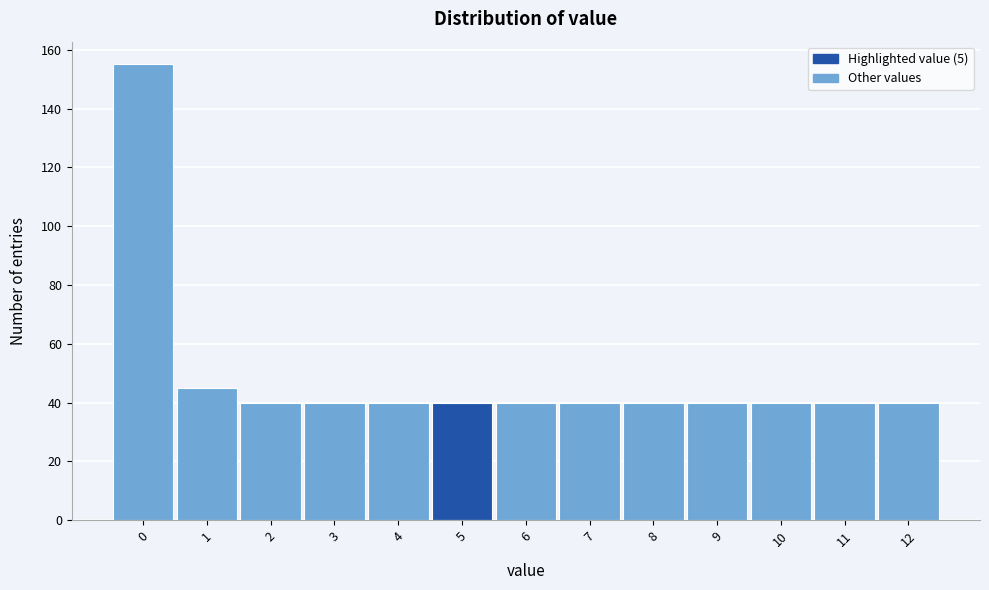

Over which range of the x-axis is the bar tallest?

-0.5 to 0.5